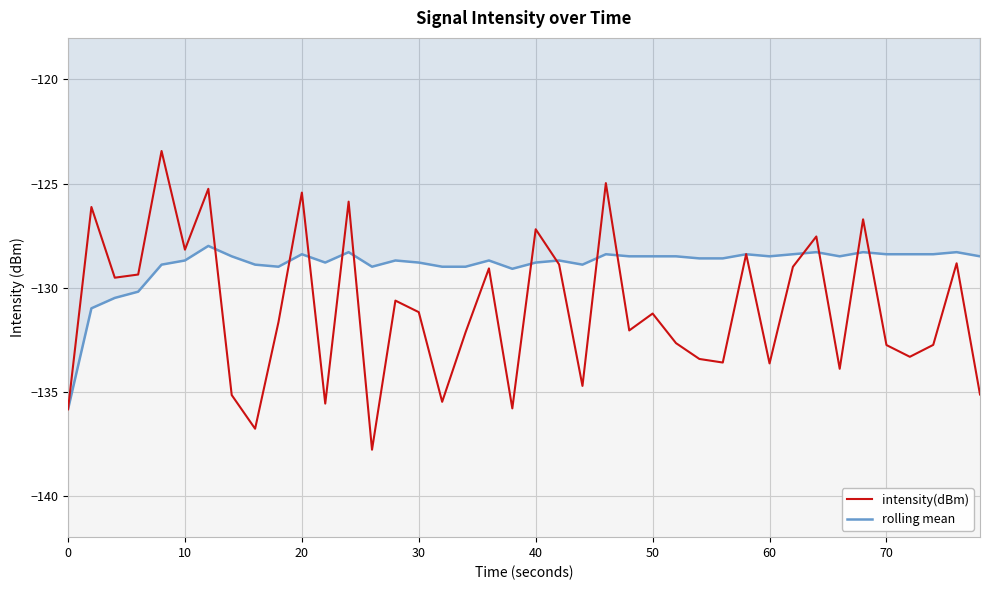

Rank the series by their maximum value, from highest to lowest.

intensity(dBm), rolling mean